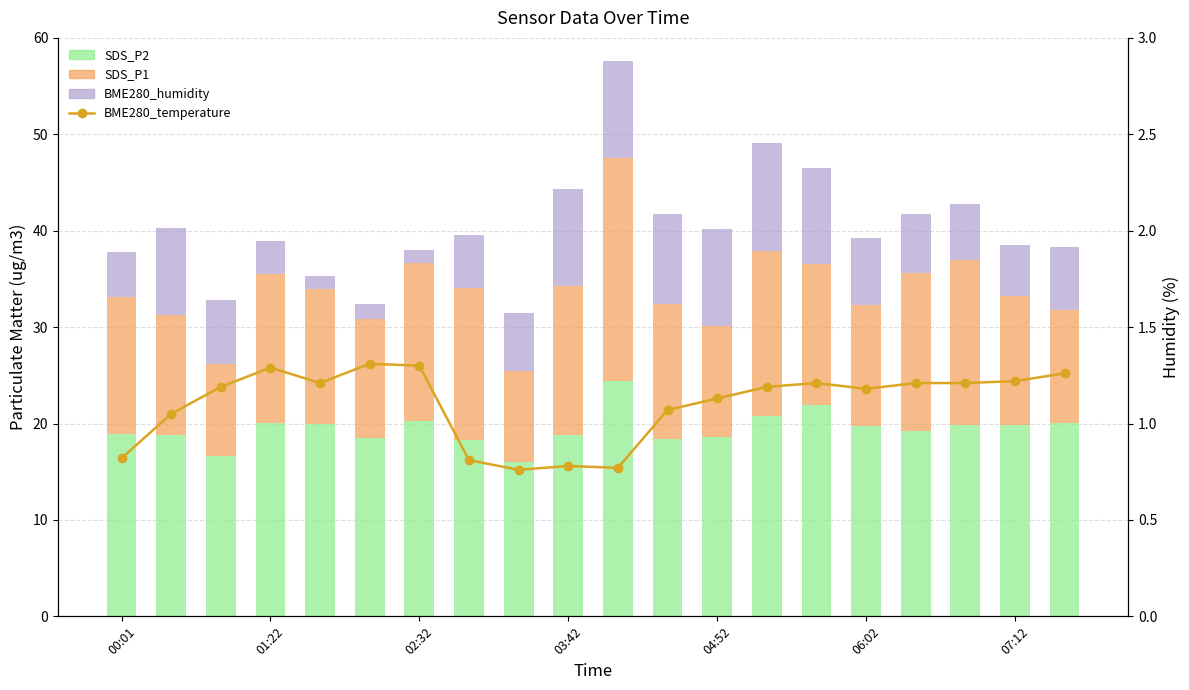

Reading left to right, extract all data points from this chart.

SDS_P2: 18.9	18.8	16.6	20.1	20.0	18.5	20.3	18.3	16.0	18.8	24.4	18.4	18.6	20.8	21.9	19.7	19.2	19.8	19.9	20.0
SDS_P1: 14.3	12.4	9.6	15.4	14.0	12.3	16.3	15.8	9.4	15.5	23.1	14.0	11.5	17.1	14.7	12.5	16.4	17.1	13.4	11.7
BME280_humidity: 4.7	9.0	6.6	3.5	1.3	1.6	1.3	5.5	6.0	10.1	10.1	9.4	10.1	11.2	10.0	7.0	6.2	5.8	5.2	6.6
BME280_temperature: 0.8	1.1	1.2	1.3	1.2	1.3	1.3	0.8	0.8	0.8	0.8	1.1	1.1	1.2	1.2	1.2	1.2	1.2	1.2	1.3